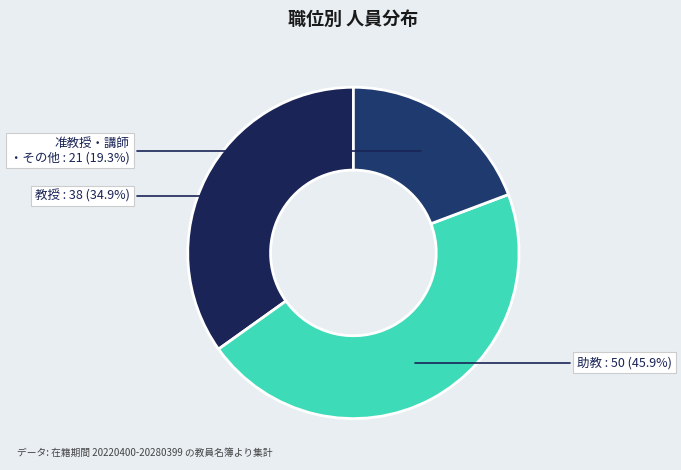

Count the number of slices in the pie.

3